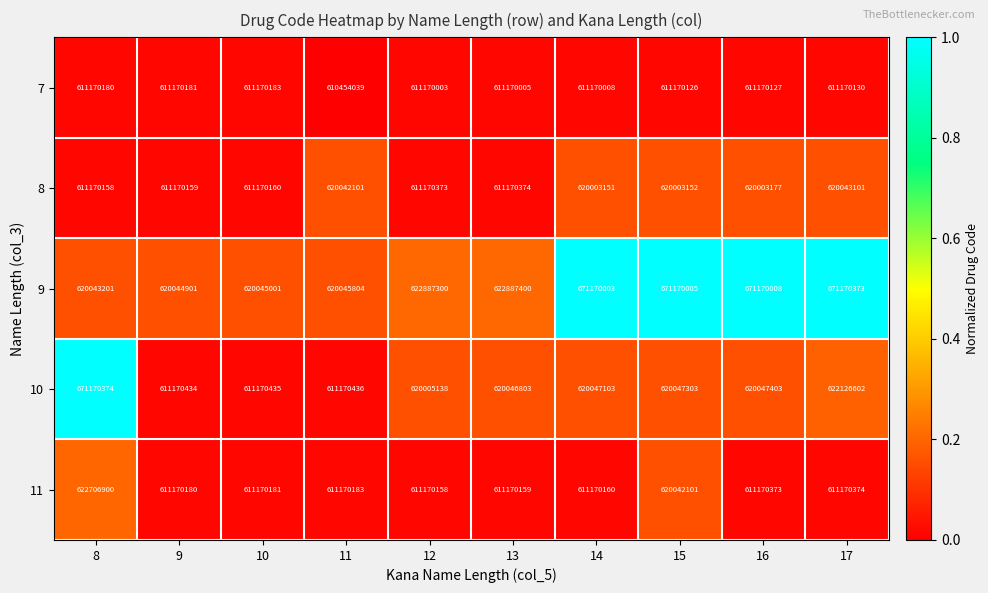

Count the number of data series in this chart.

5